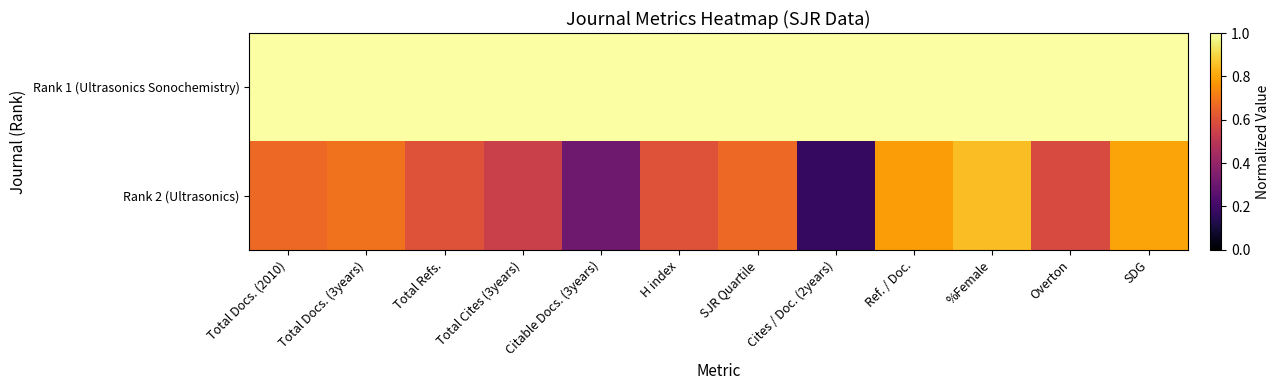

Rank the series at SJR Quartile from lowest to highest value.

Rank 2 (Ultrasonics), Rank 1 (Ultrasonics Sonochemistry)